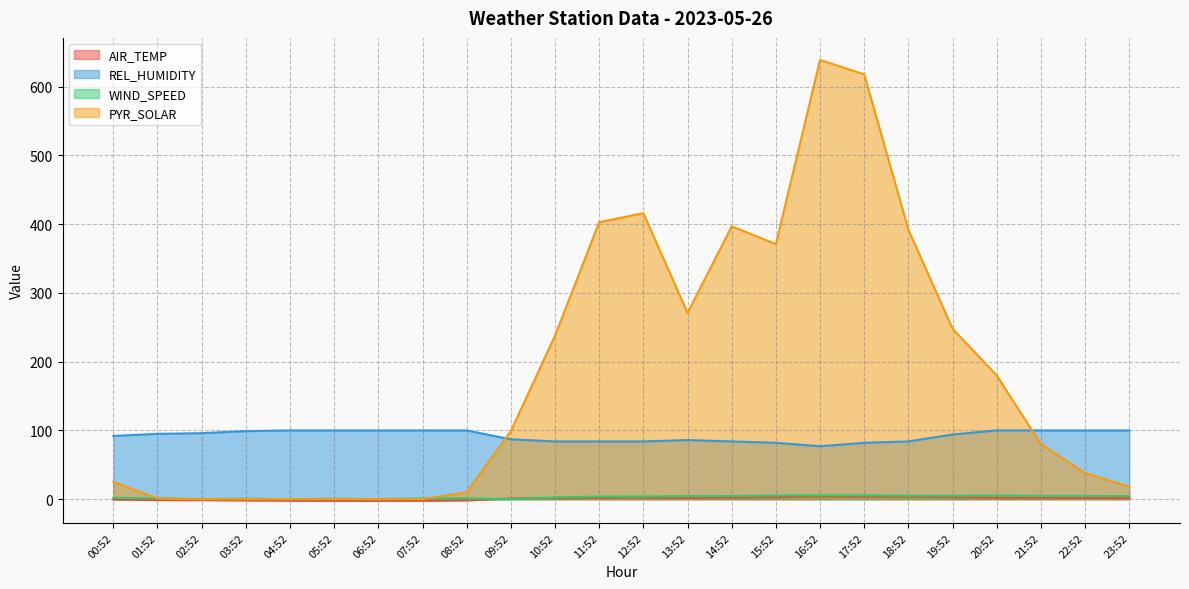

Reading left to right, list all the values displayed in this chart.

AIR_TEMP: 00:52=-0.4	01:52=-1.3	02:52=-1.4	03:52=-1.8	04:52=-2.2	05:52=-2.4	06:52=-2.4	07:52=-2.2	08:52=-1.8	09:52=1.0	10:52=1.6	11:52=2.0	12:52=2.4	13:52=1.8	14:52=2.5	15:52=2.9	16:52=4.1	17:52=3.6	18:52=3.5	19:52=2.8	20:52=2.1	21:52=2.0	22:52=1.8	23:52=1.5
REL_HUMIDITY: 00:52=92.0	01:52=95.0	02:52=96.0	03:52=99.0	04:52=100.0	05:52=100.0	06:52=100.0	07:52=100.0	08:52=100.0	09:52=87.0	10:52=84.0	11:52=84.0	12:52=84.0	13:52=86.0	14:52=84.0	15:52=82.0	16:52=77.0	17:52=82.0	18:52=84.0	19:52=94.0	20:52=100.0	21:52=100.0	22:52=100.0	23:52=100.0
WIND_SPEED: 00:52=1.9	01:52=1.2	02:52=0.0	03:52=0.6	04:52=0.0	05:52=0.4	06:52=0.0	07:52=1.1	08:52=1.2	09:52=0.1	10:52=2.6	11:52=3.8	12:52=3.9	13:52=4.4	14:52=4.6	15:52=5.2	16:52=5.6	17:52=5.6	18:52=4.9	19:52=4.9	20:52=5.4	21:52=4.7	22:52=4.7	23:52=4.6
PYR_SOLAR: 00:52=25.0	01:52=1.0	02:52=0.0	03:52=0.0	04:52=0.0	05:52=0.0	06:52=0.0	07:52=0.0	08:52=10.0	09:52=99.0	10:52=238.0	11:52=403.0	12:52=416.0	13:52=271.0	14:52=397.0	15:52=371.0	16:52=639.0	17:52=618.0	18:52=392.0	19:52=248.0	20:52=180.0	21:52=80.0	22:52=38.0	23:52=18.0